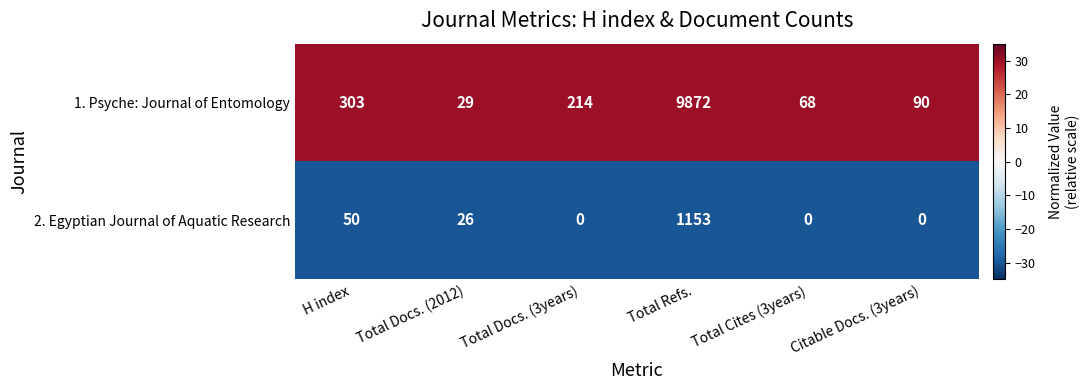

Which category has the highest value in the 2. Egyptian Journal of Aquatic Research series?

Total Refs.